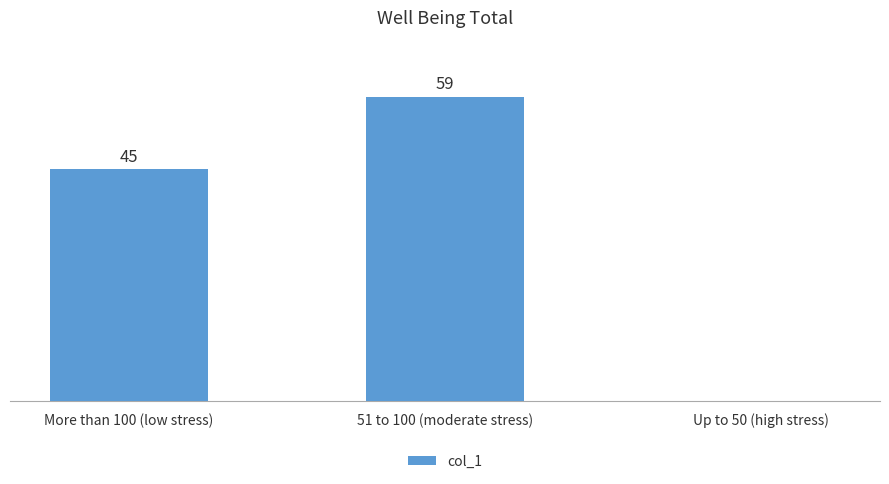

At which label is the value closest to 29?

More than 100 (low stress)